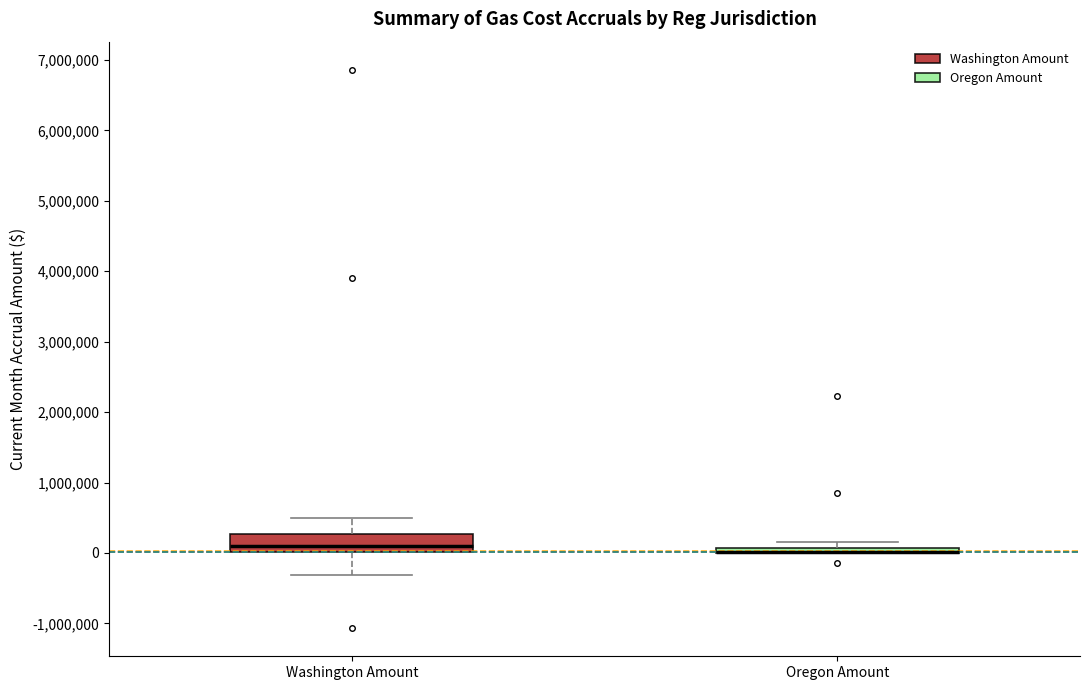

Where does the median line of the box for Washington Amount sit on the y-axis? The values are not printed on the chart, so give them approximately, as read against the axis.

100000